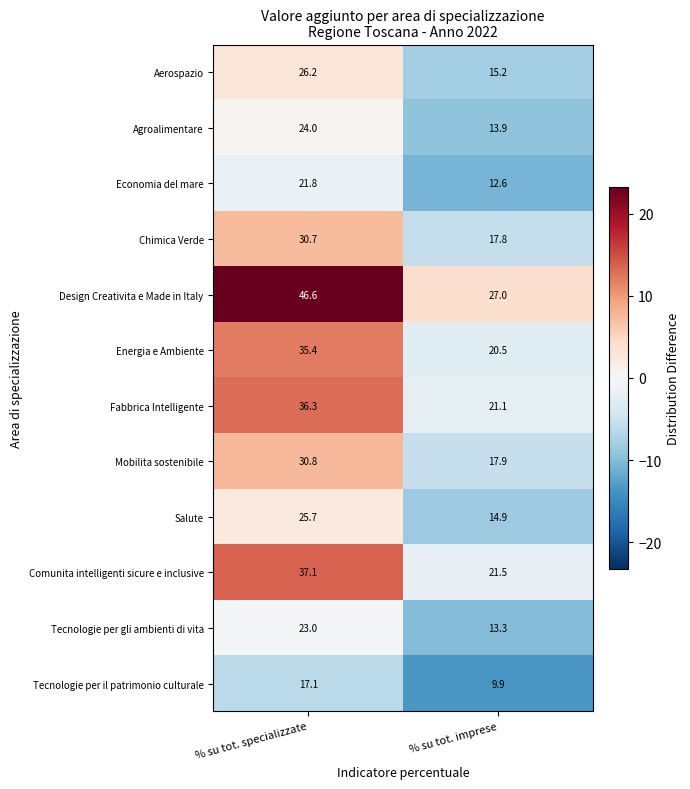

Reading left to right, transcribe all the data shown in this chart.

Aerospazio: 26.2	15.2
Agroalimentare: 24.0	13.9
Economia del mare: 21.8	12.6
Chimica Verde: 30.7	17.8
Design Creativita e Made in Italy: 46.6	27.0
Energia e Ambiente: 35.4	20.5
Fabbrica Intelligente: 36.3	21.1
Mobilita sostenibile: 30.8	17.9
Salute: 25.7	14.9
Comunita intelligenti sicure e inclusive: 37.1	21.5
Tecnologie per gli ambienti di vita: 23.0	13.3
Tecnologie per il patrimonio culturale: 17.1	9.9